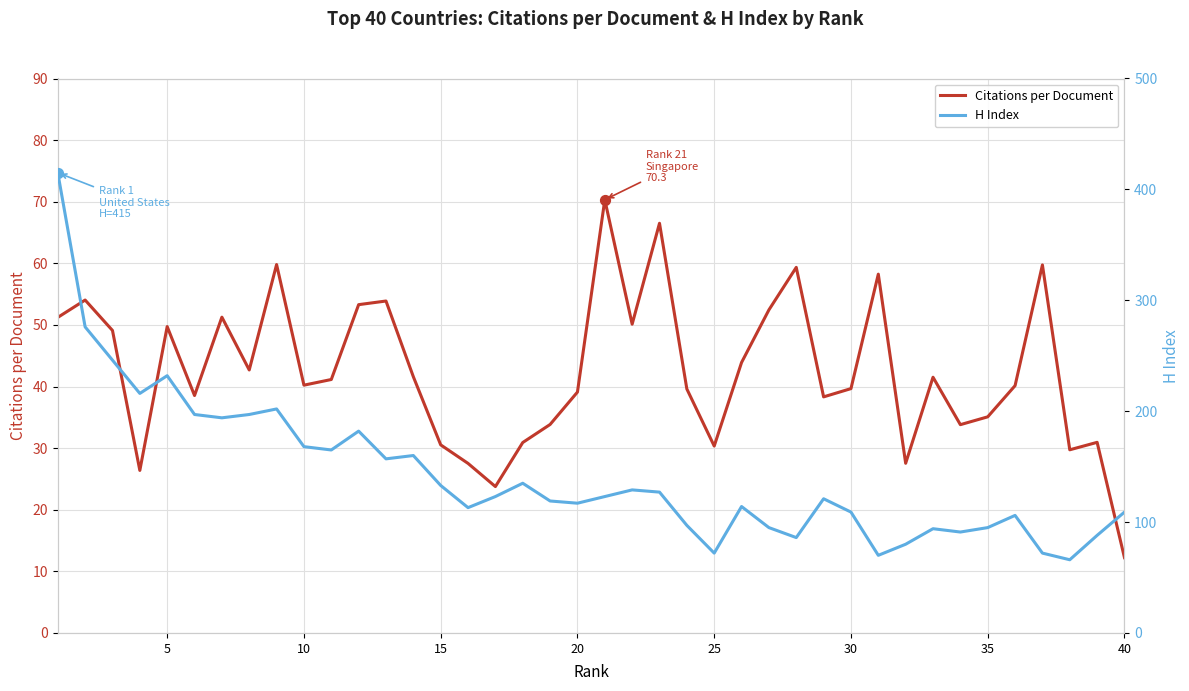

The value of Citations per Document at 25 is 30.3. True or false?

True